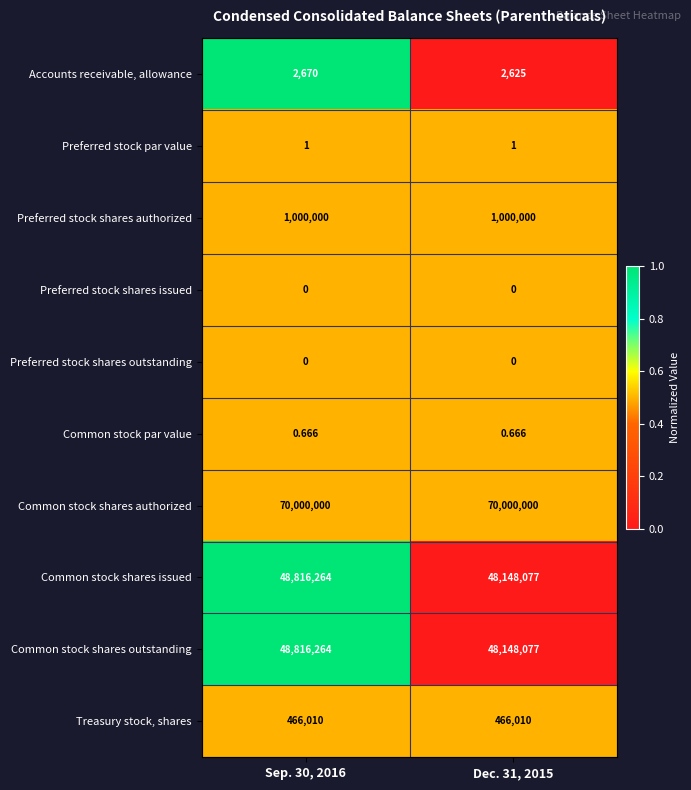

Which series has the largest total across all categories?

Common stock shares authorized